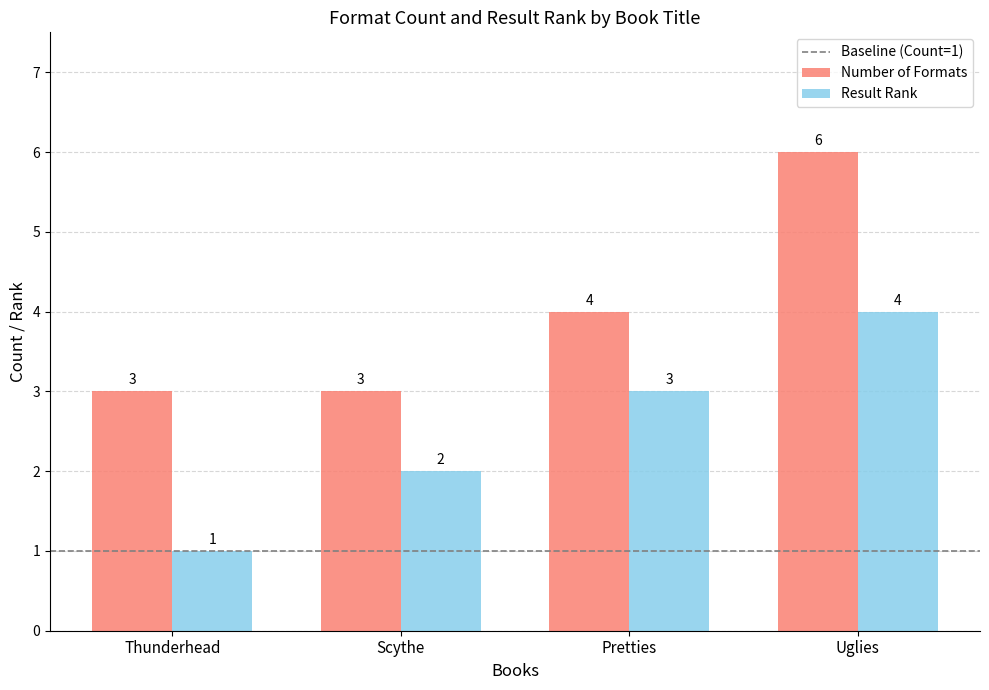

How many groups of bars are there?

4